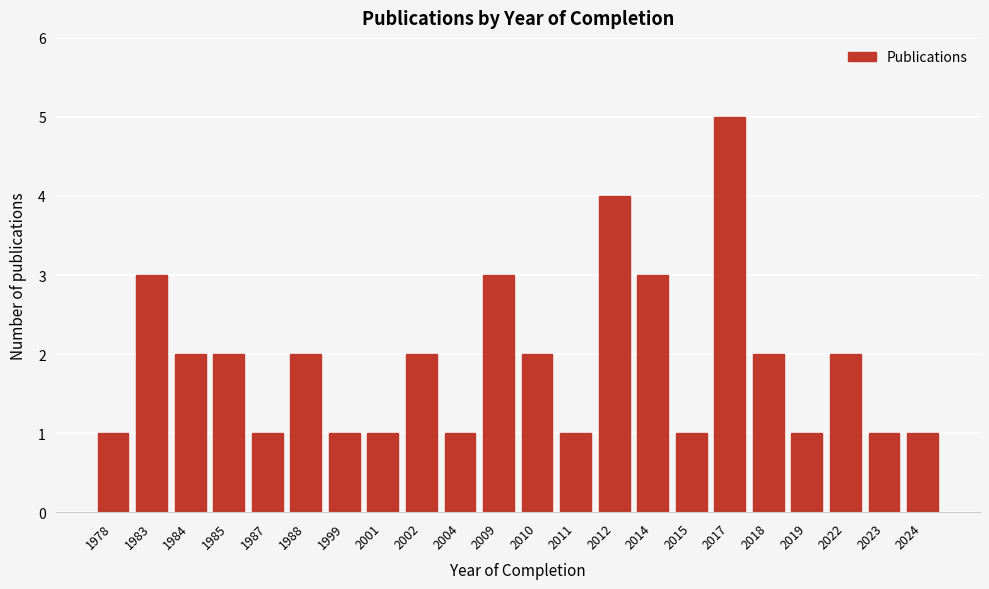

Reading right to left, extract all data points from this chart.

2024=1	2023=1	2022=2	2019=1	2018=2	2017=5	2015=1	2014=3	2012=4	2011=1	2010=2	2009=3	2004=1	2002=2	2001=1	1999=1	1988=2	1987=1	1985=2	1984=2	1983=3	1978=1